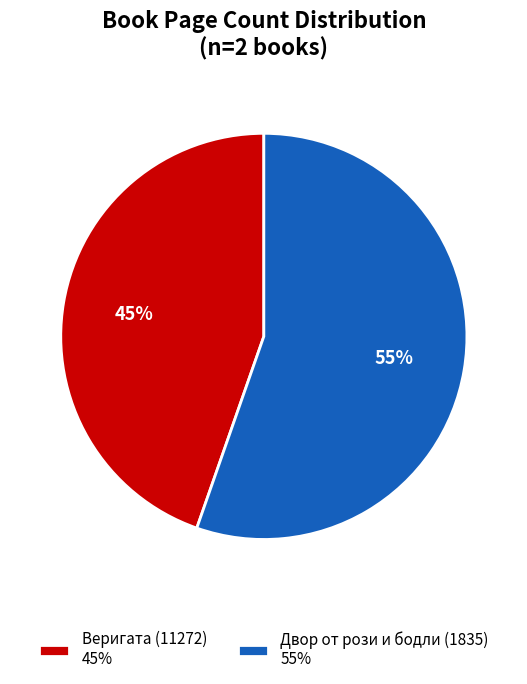

To the nearest percent, what is the combined percentage of Двор от рози и бодли (1835) and Веригата (11272)?

100%